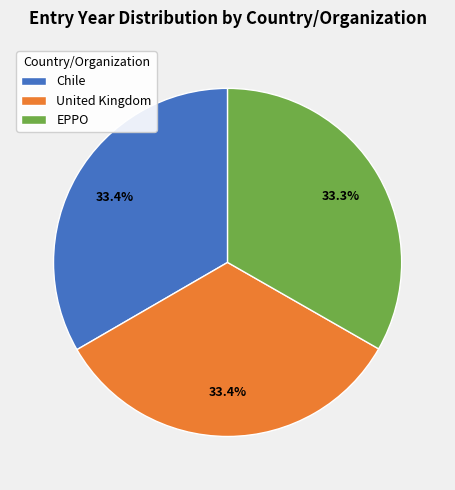

Does Chile account for over 50% of the chart?

No